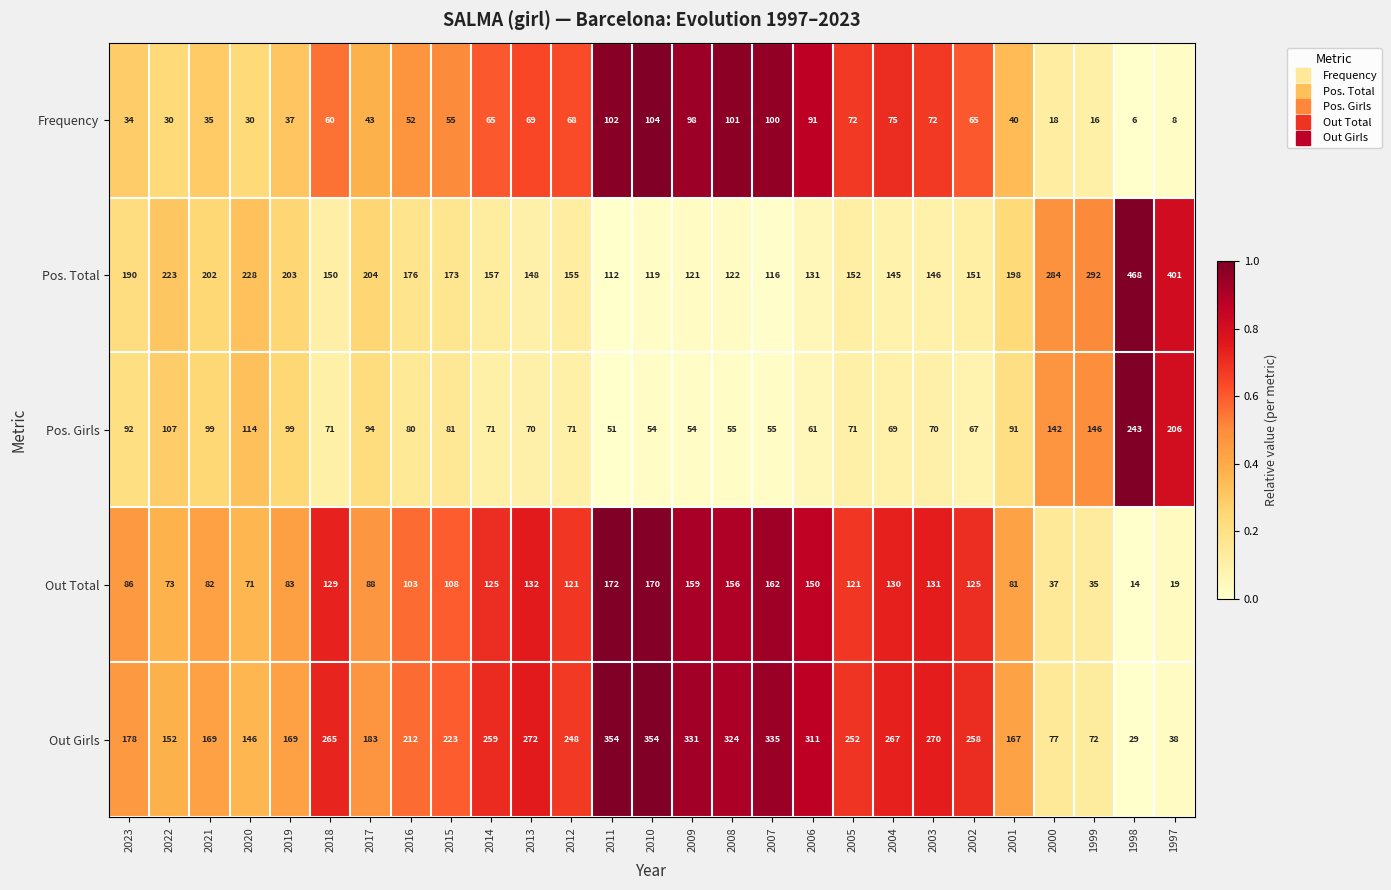

What is the sum of the Frequency values at 2010 and 2022?

134